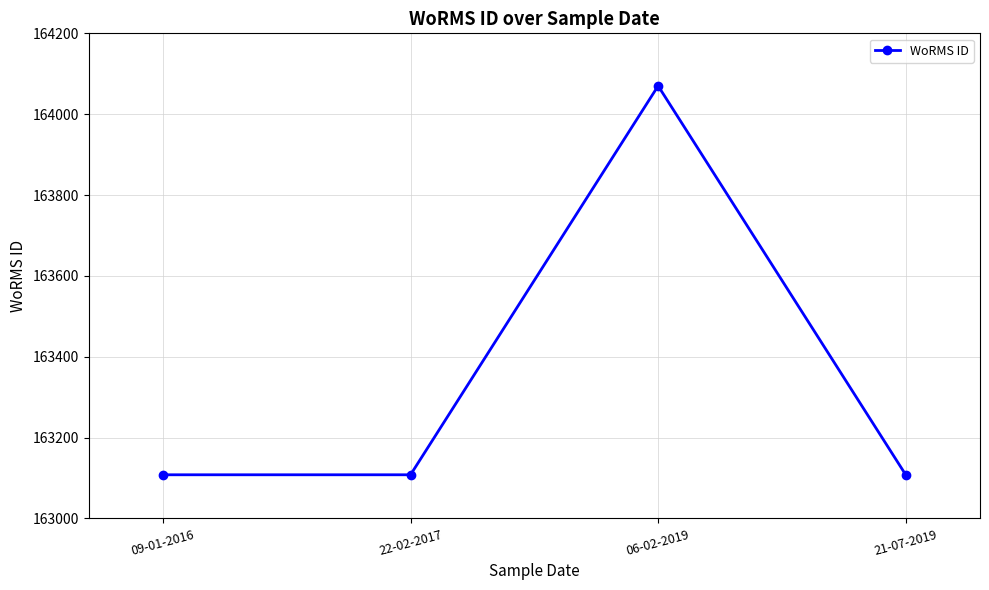

What is the sum of all values?

653394